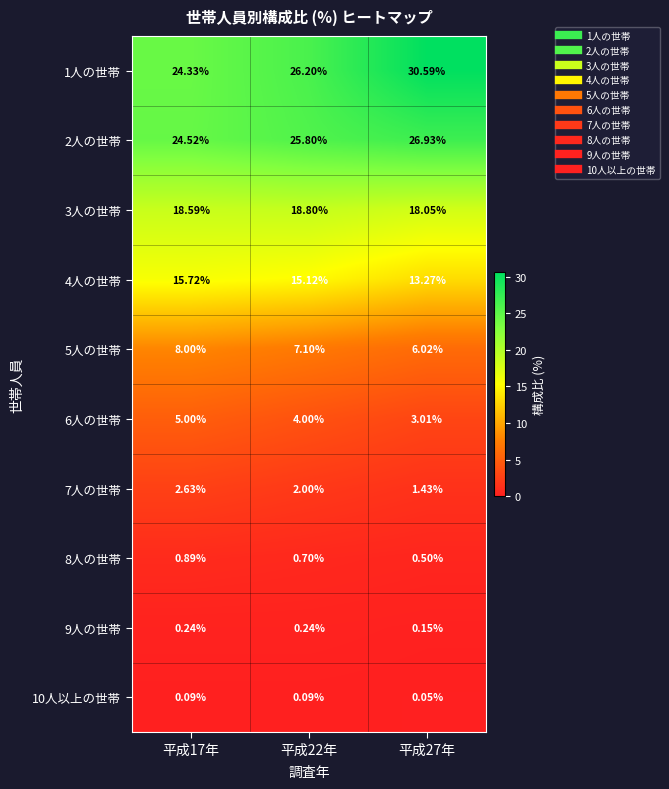

Is the value of 1人の世帯 at 平成17年 greater than the value of 6人の世帯 at 平成27年?

Yes